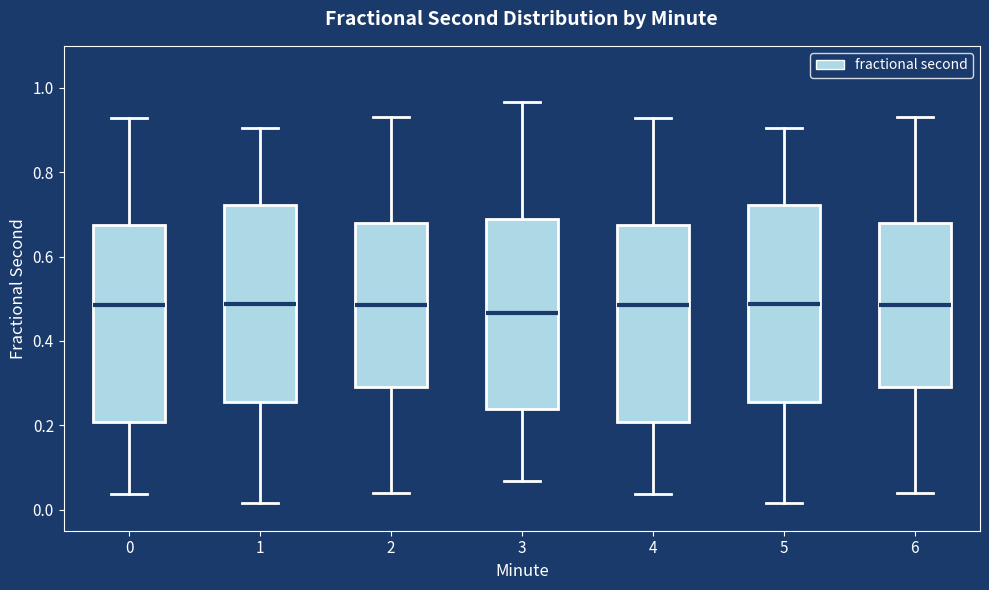

Reading left to right, transcribe this box plot: for each box, give where its median line is, the range the box spans, and where its two whiskers end, as read against the y-axis. The values are not printed on the chart, so give them approximately, as read against the axis.

0: median 0.48, box 0.20 to 0.68, whiskers 0.04 to 0.92
1: median 0.48, box 0.26 to 0.72, whiskers 0.02 to 0.90
2: median 0.48, box 0.28 to 0.68, whiskers 0.04 to 0.94
3: median 0.46, box 0.24 to 0.70, whiskers 0.06 to 0.96
4: median 0.48, box 0.20 to 0.68, whiskers 0.04 to 0.92
5: median 0.48, box 0.26 to 0.72, whiskers 0.02 to 0.90
6: median 0.48, box 0.28 to 0.68, whiskers 0.04 to 0.94